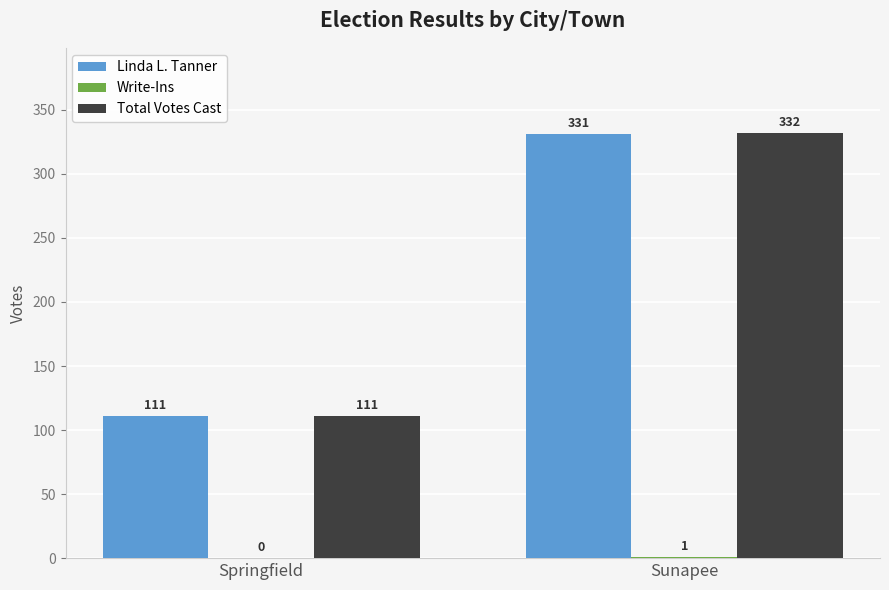

The value of Total Votes Cast at Sunapee is 208. True or false?

False